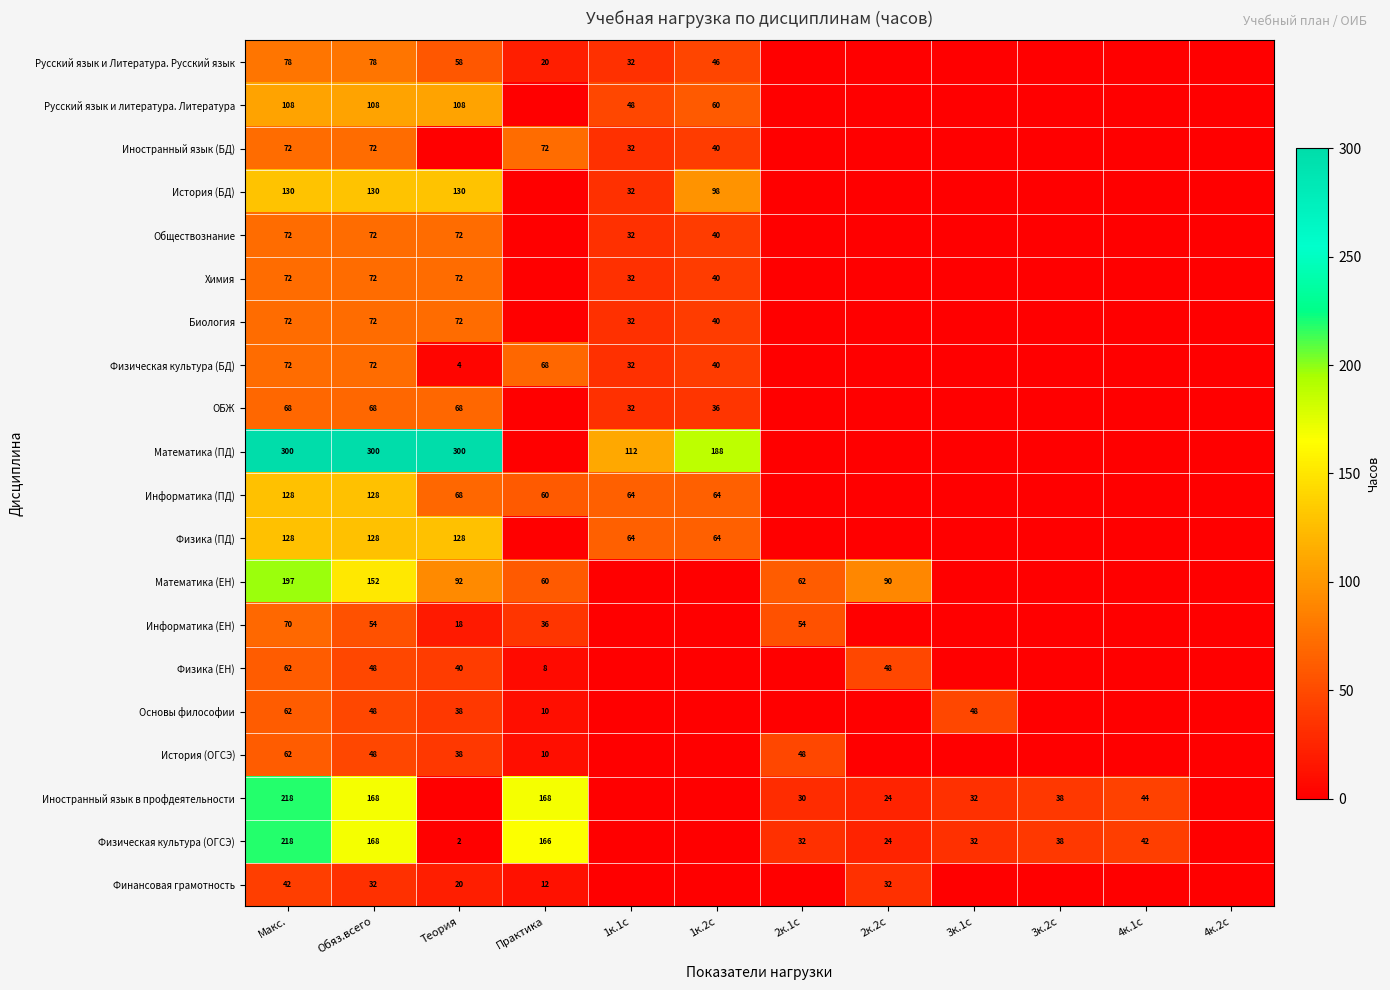

What is the total value across all series at Обяз.всего?

2018